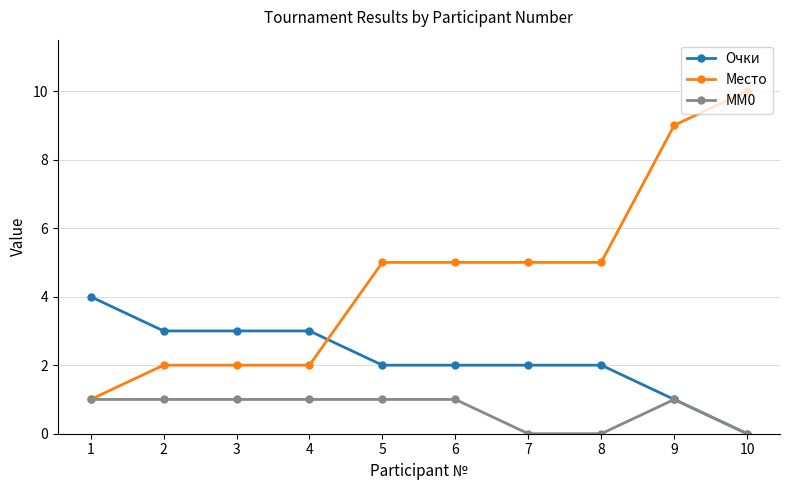

Reading left to right, transcribe all the data shown in this chart.

Очки: 4	3	3	3	2	2	2	2	1	0
Место: 1	2	2	2	5	5	5	5	9	10
MM0: 1	1	1	1	1	1	0	0	1	0